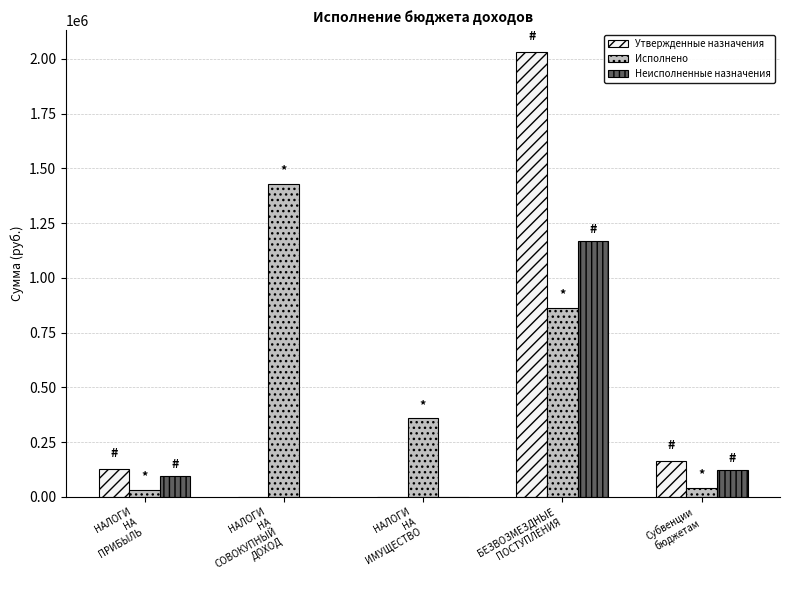

Which series has the largest total across all categories?

Исполнено